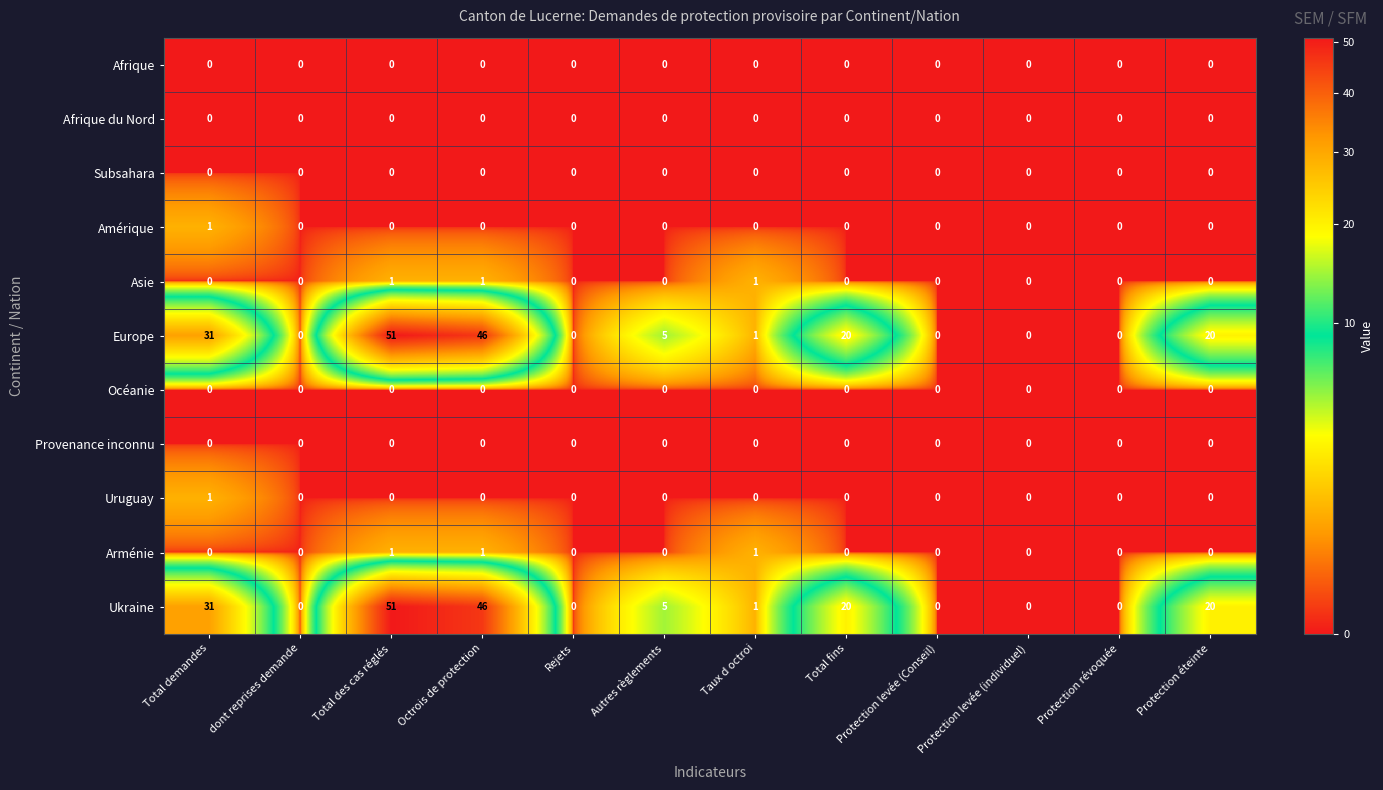

What is the total value across all series at Protection éteinte?

40